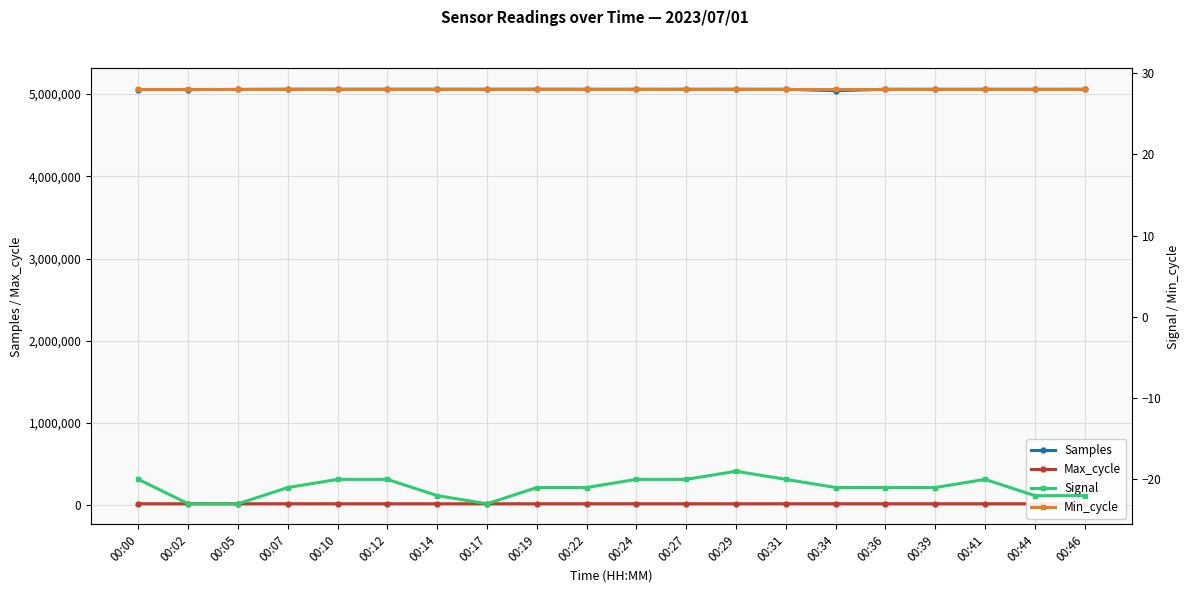

What are all the series names shown in the legend?

Samples, Max_cycle, Signal, Min_cycle